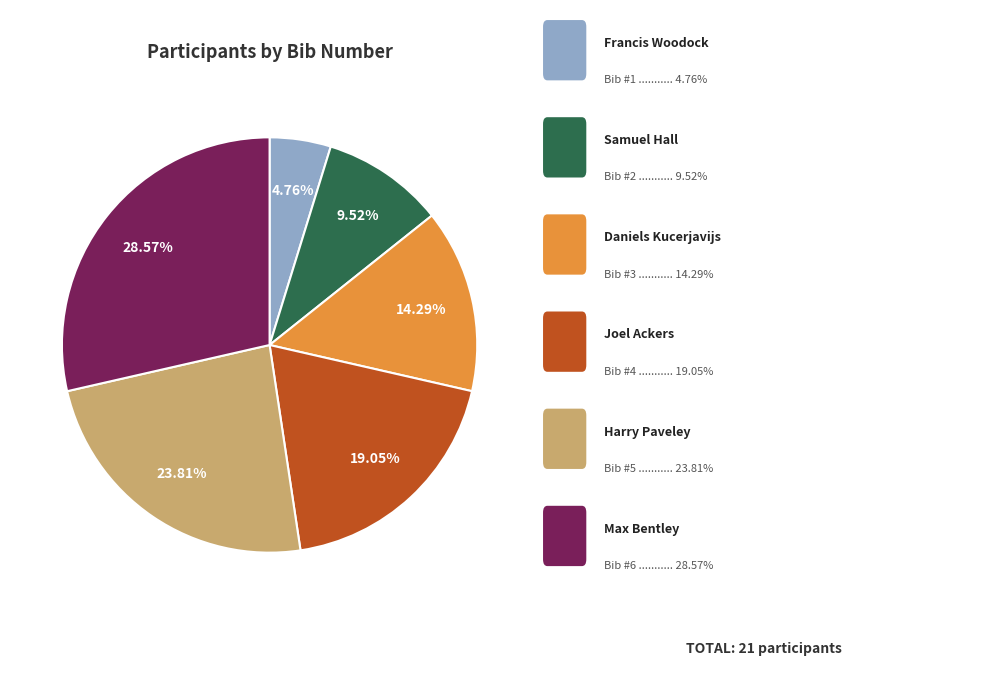

Is there a majority slice in this chart?

No